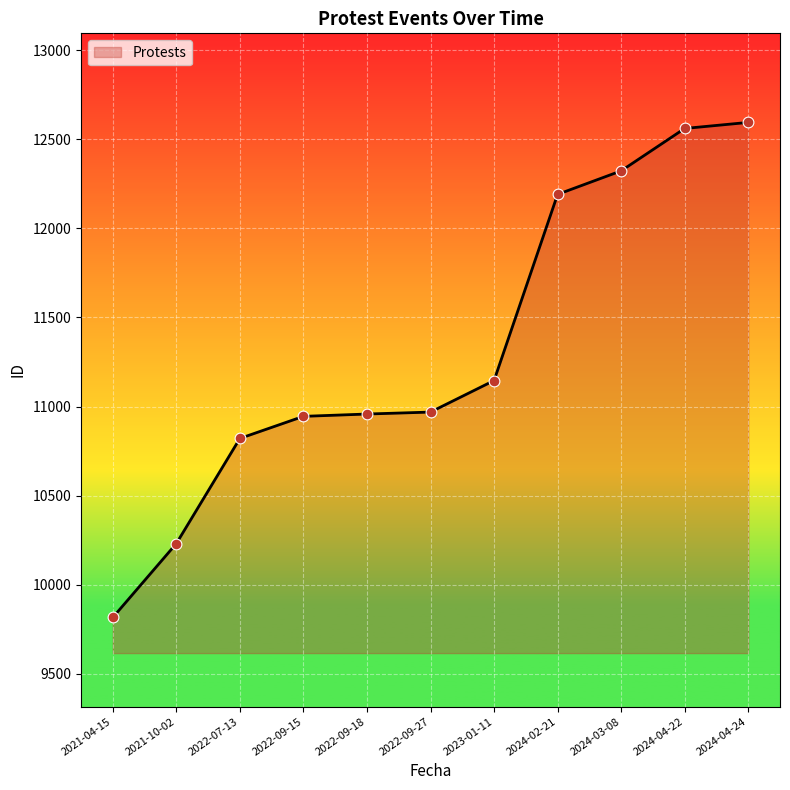

Which has a higher value, 2024-02-21 or 2024-03-08?

2024-03-08